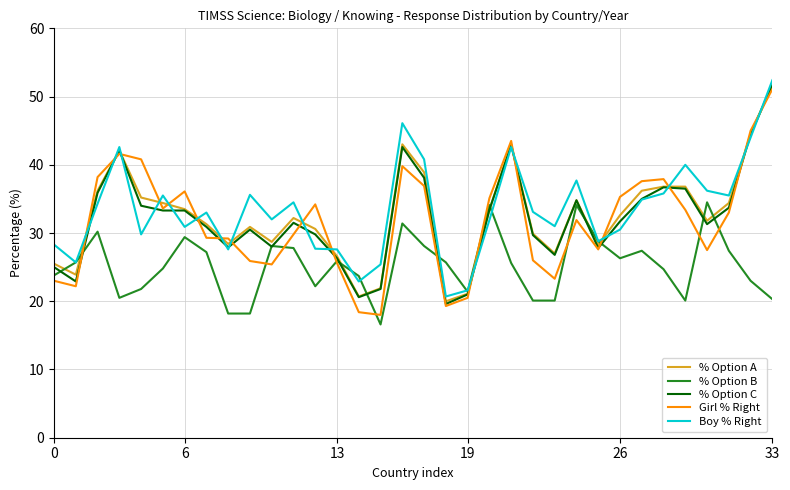

What is the greatest value displayed?

52.4